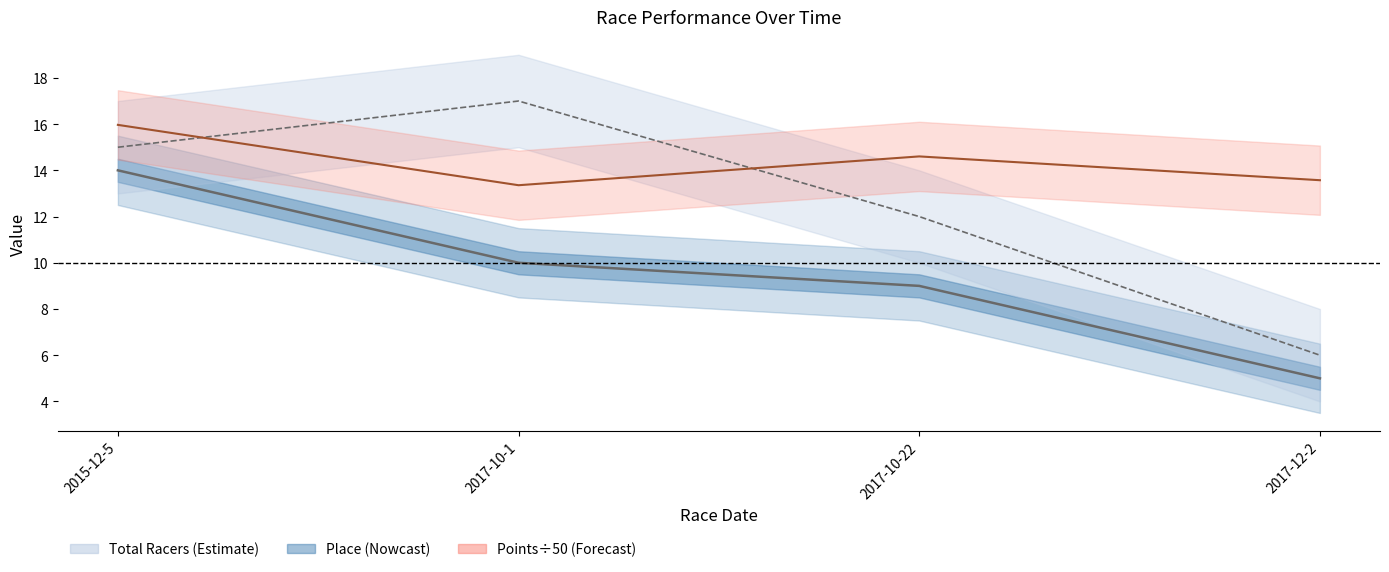

What is the total value across all series at 2015-12-5?

45.0